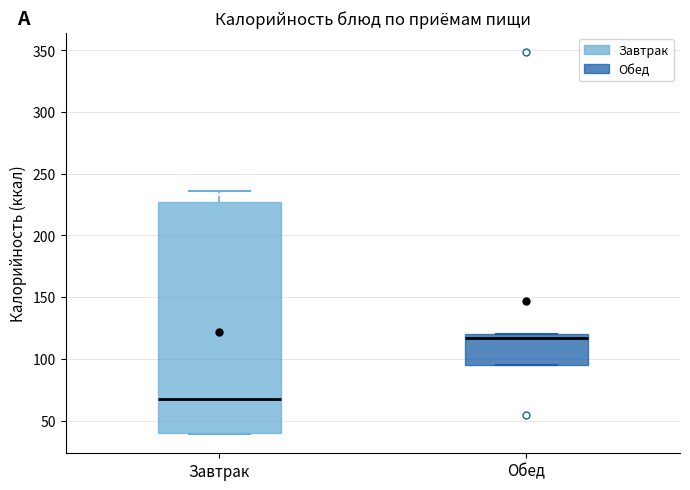

Which box has the highest median line?

Обед